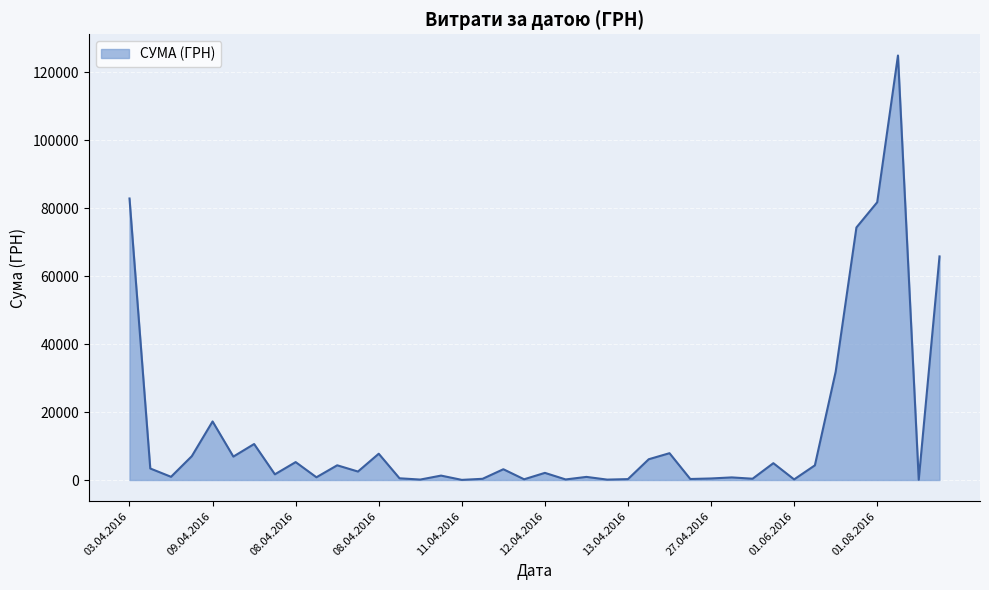

What is the greatest value displayed?

124904.8